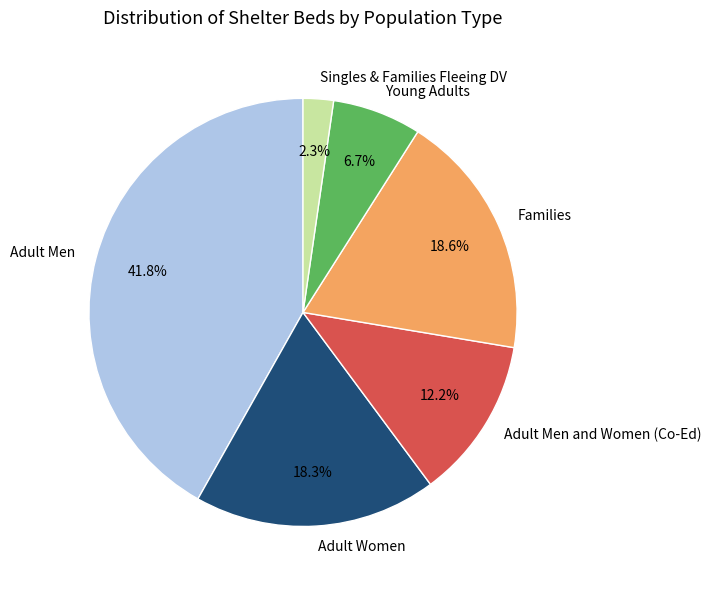

Which has a higher value, Families or Young Adults?

Families